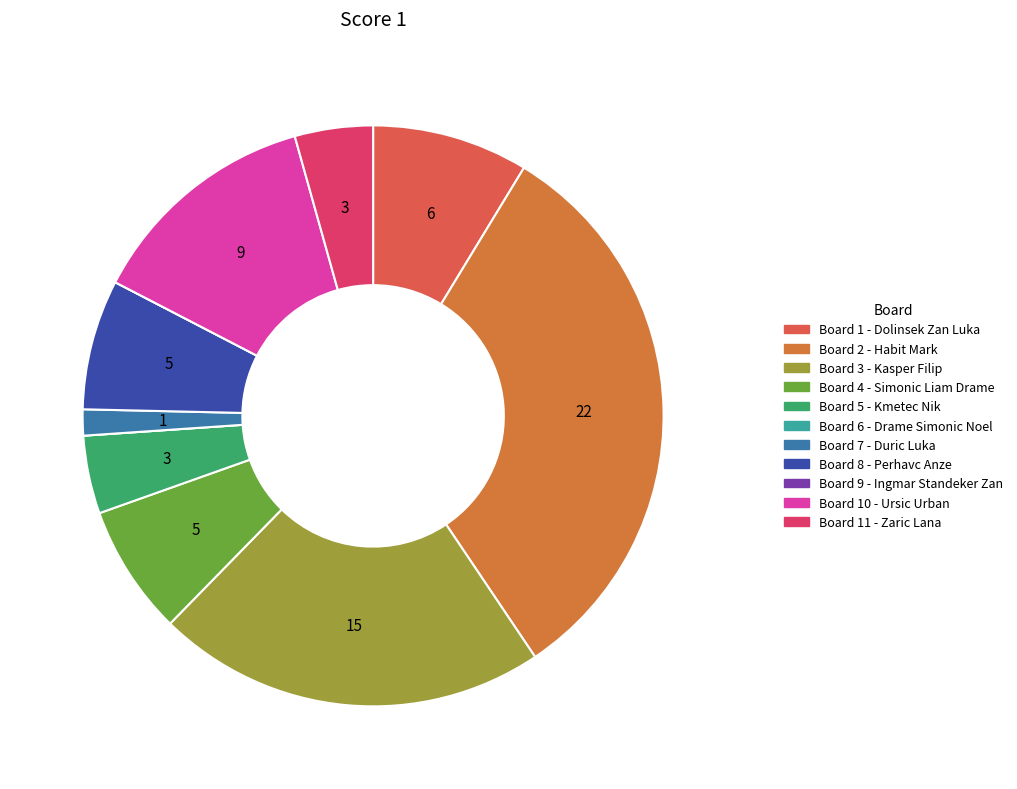

How many slices are in this pie chart?

11